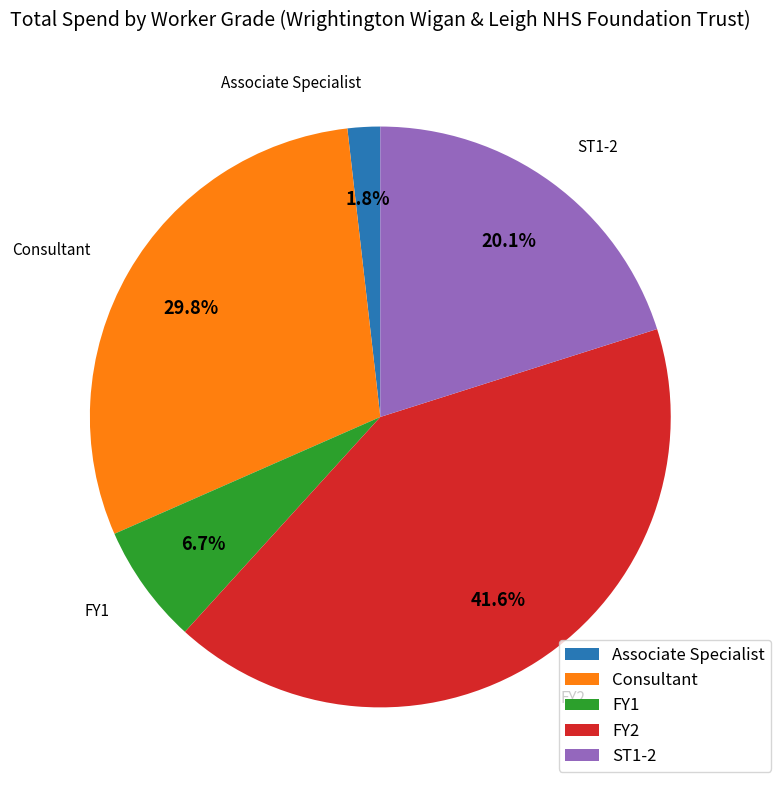

To the nearest percent, what percentage of the pie is FY1?

7%